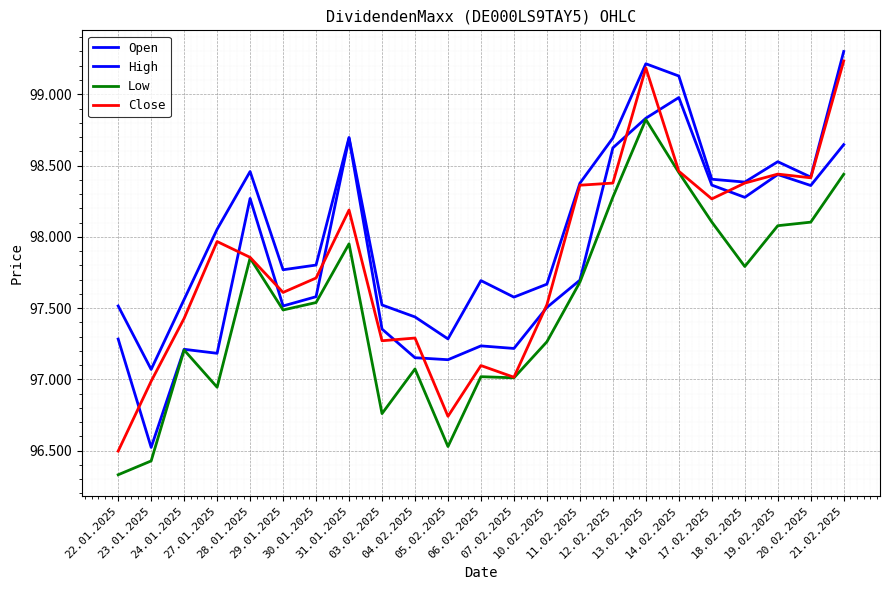

True or false: Low and Close intersect in this chart.

False